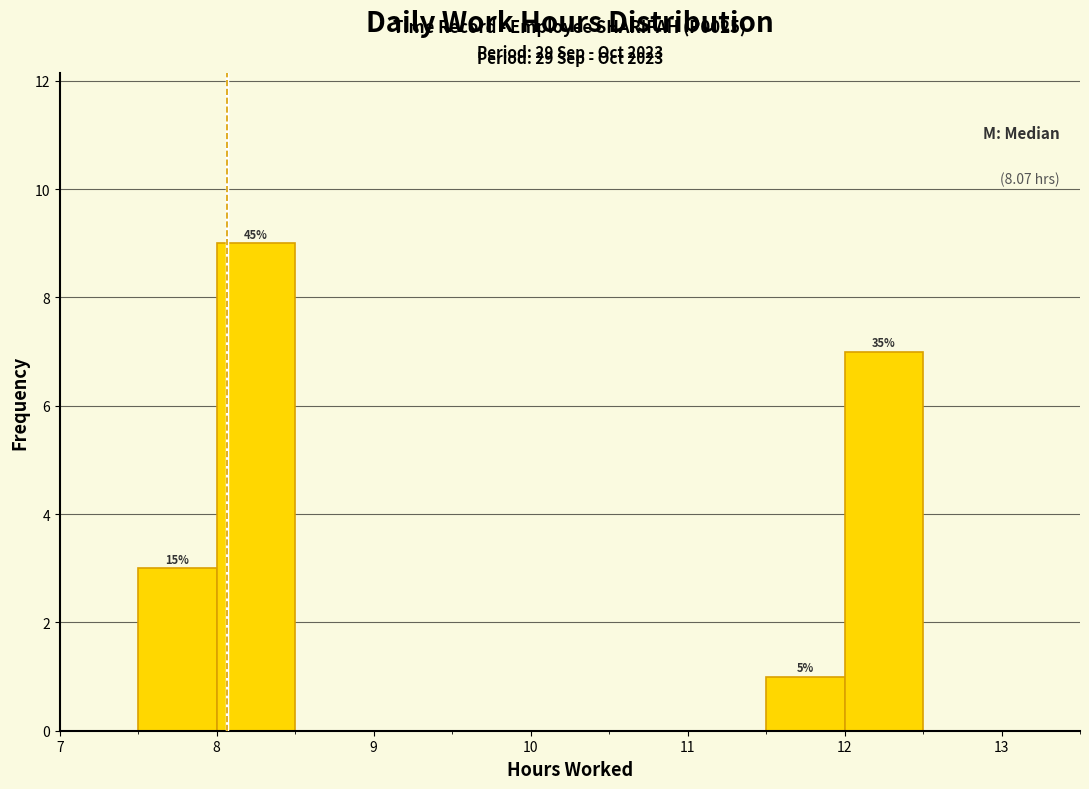

Over which range of the x-axis is the bar tallest?

8.0 to 8.5